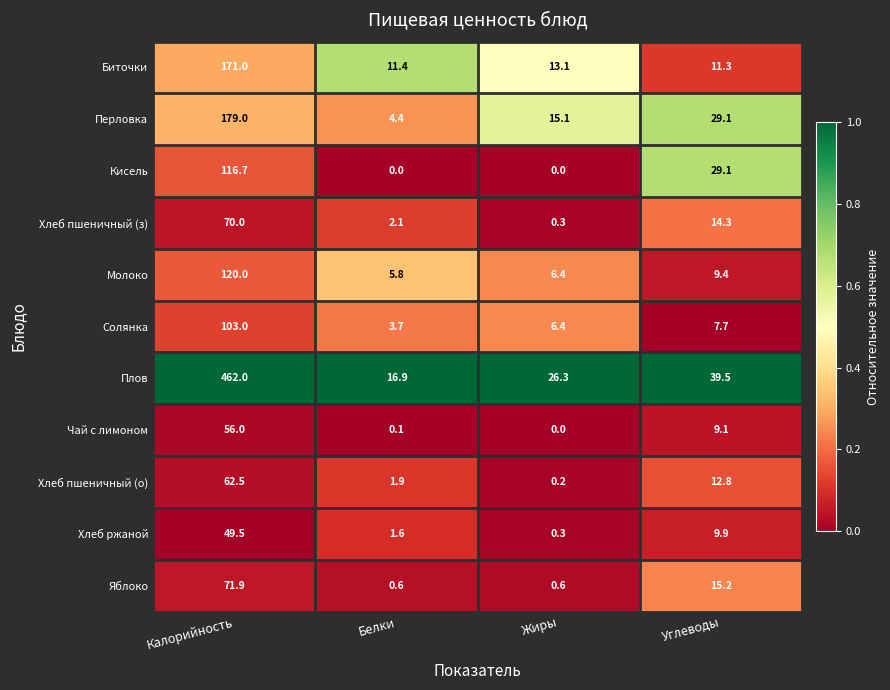

Which series has the largest range (max minus min)?

Плов